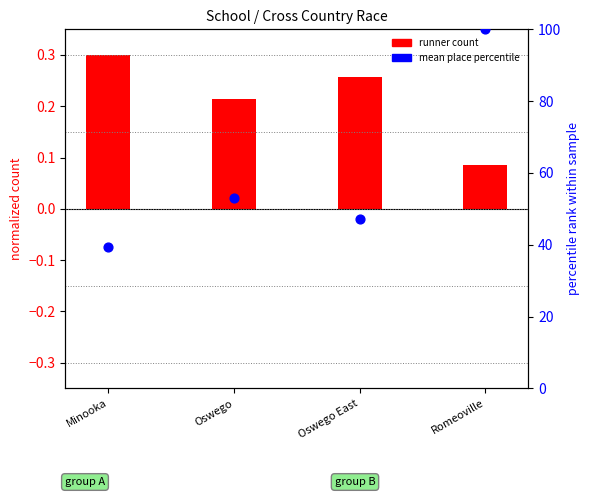

What is the change in value from Minooka to Oswego East?

+7.9